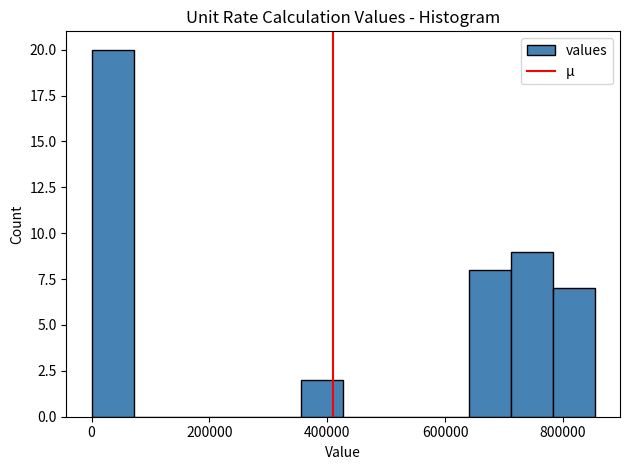

Around what value on the x-axis is the tallest bar? Give the approximate position of its centre, as read against the axis.

40000